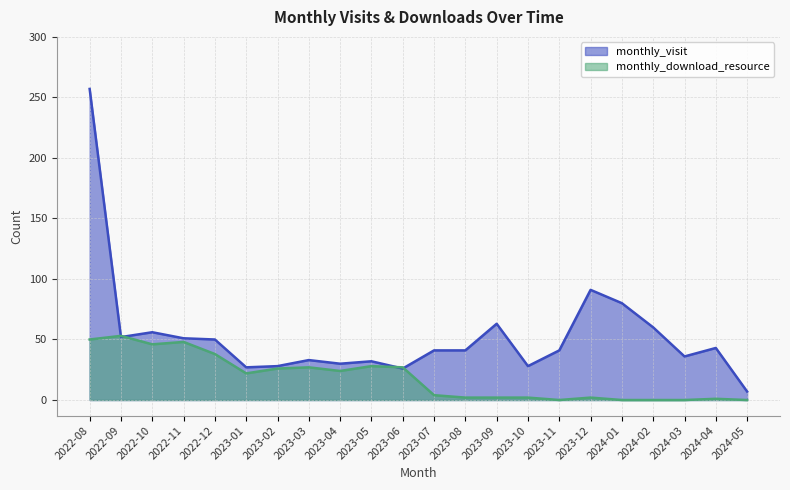

What is the label of the 13th point from the left?

2023-08